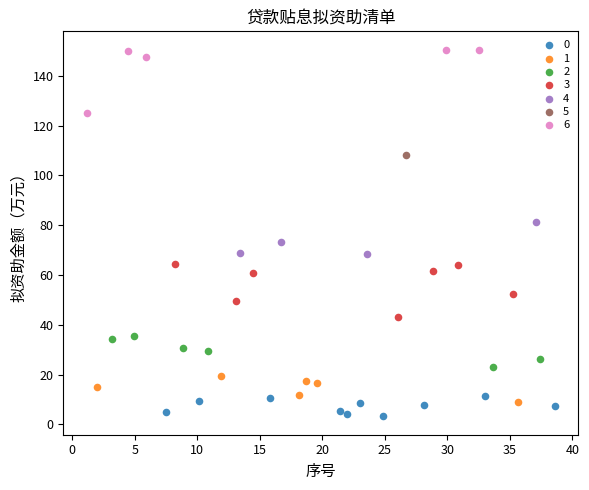

Which series reaches the minimum Y coordinate?

0